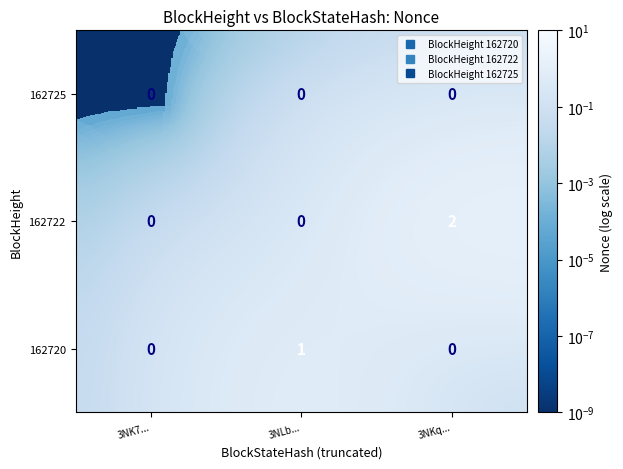

The 162725 series shows 0 at 3NK7.... True or false?

True